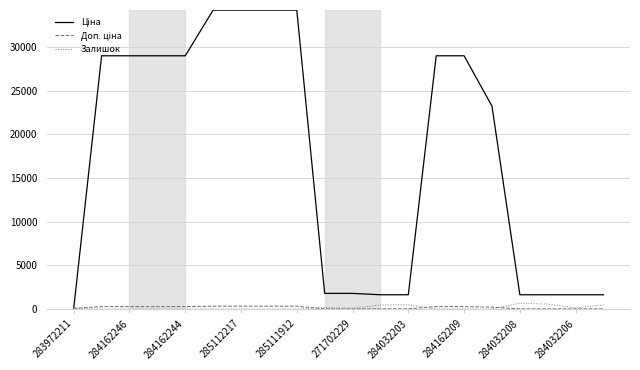

What is the greatest value displayed?

34210.3